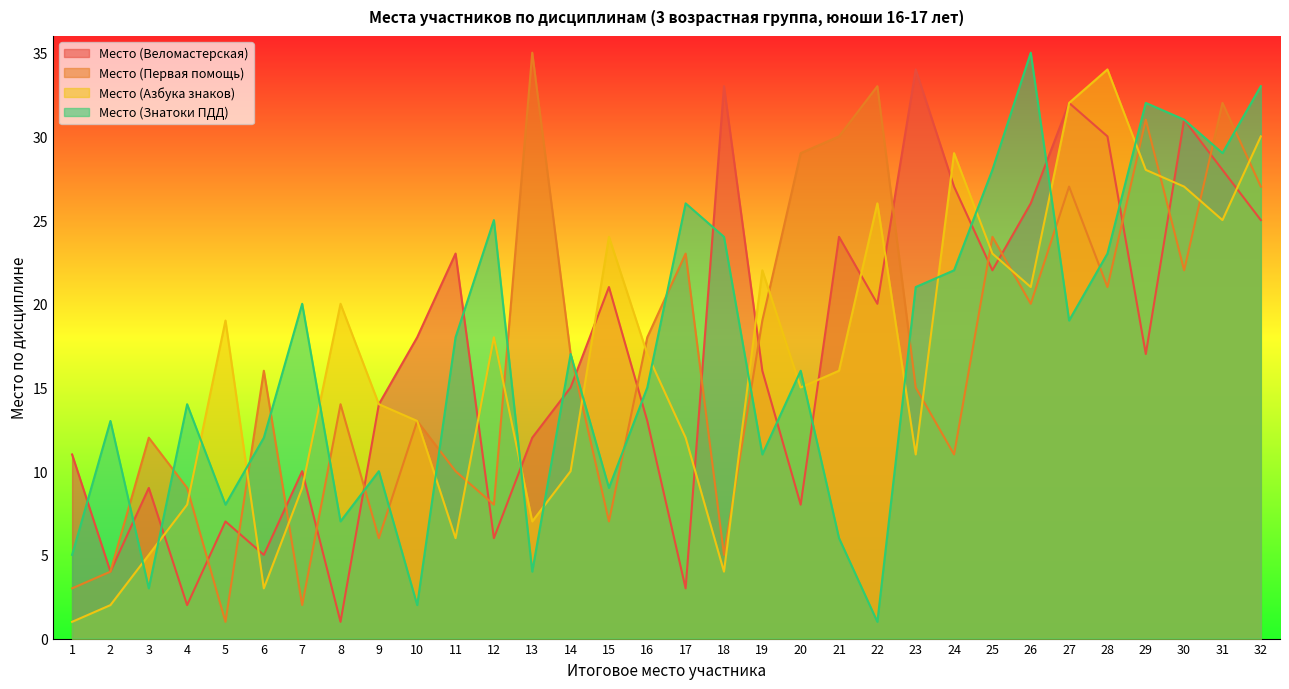

At which category does Место (Знатоки ПДД) reach its first local valley?

3